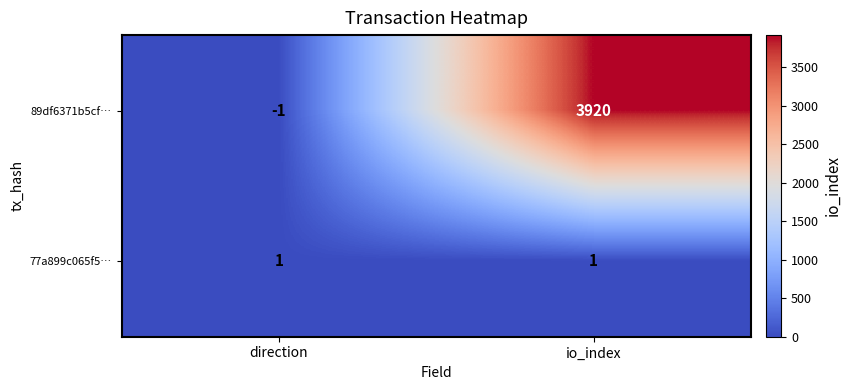

What is the spread (max minus min) of values at io_index?

3919